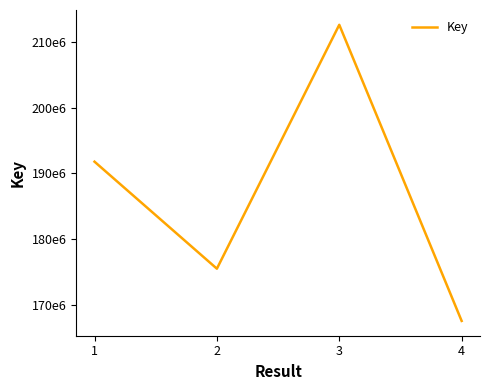

At which category does the chart reach its minimum across all series?

4